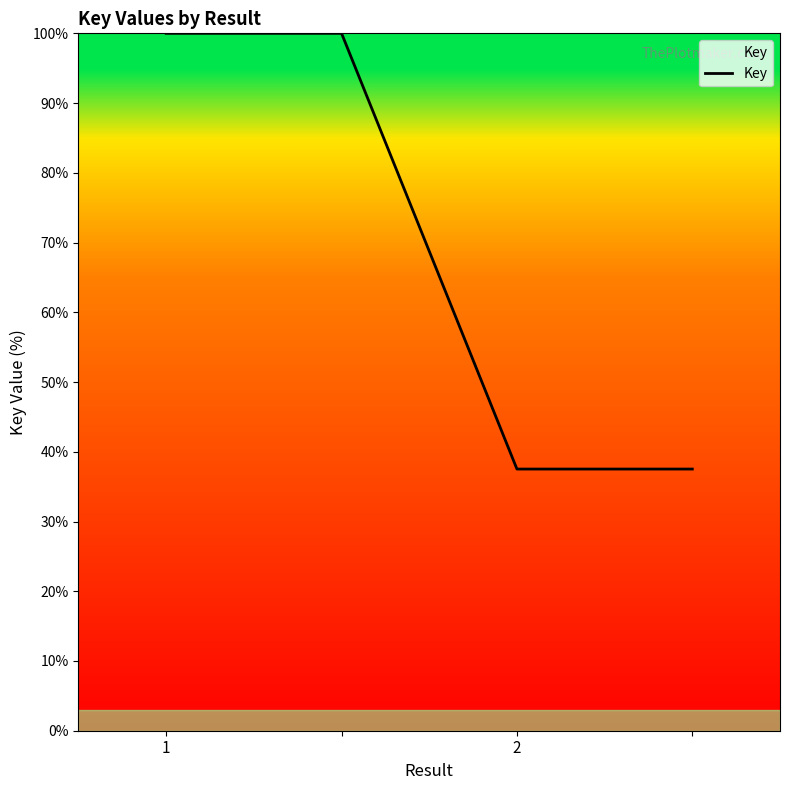

What is the difference between the second highest and second lowest values?

62.5